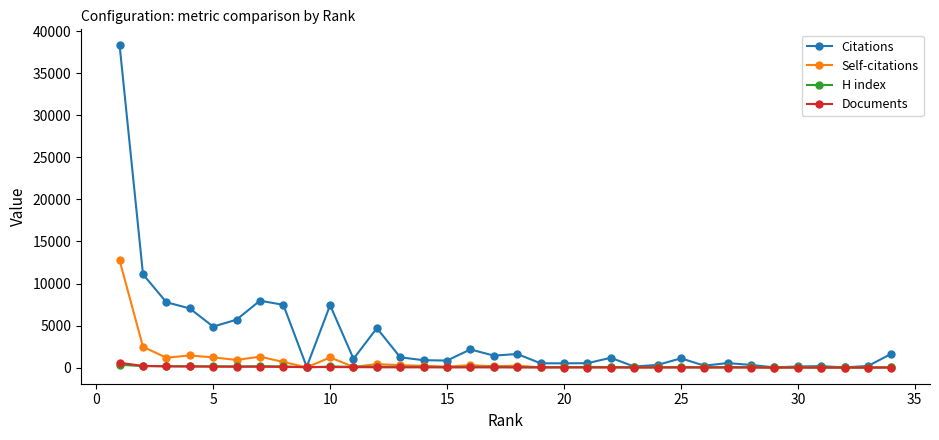

What is the maximum value shown in the chart?

38314